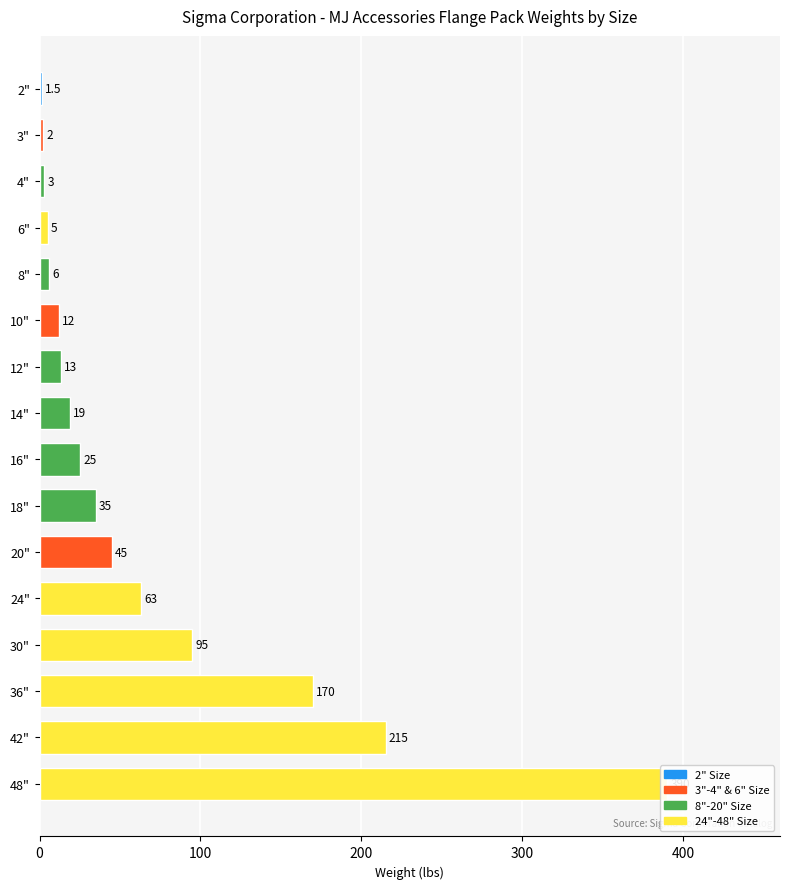

List the labels in order of value, largest first.

48", 42", 36", 30", 24", 20", 18", 16", 14", 12", 10", 8", 6", 4", 3", 2"